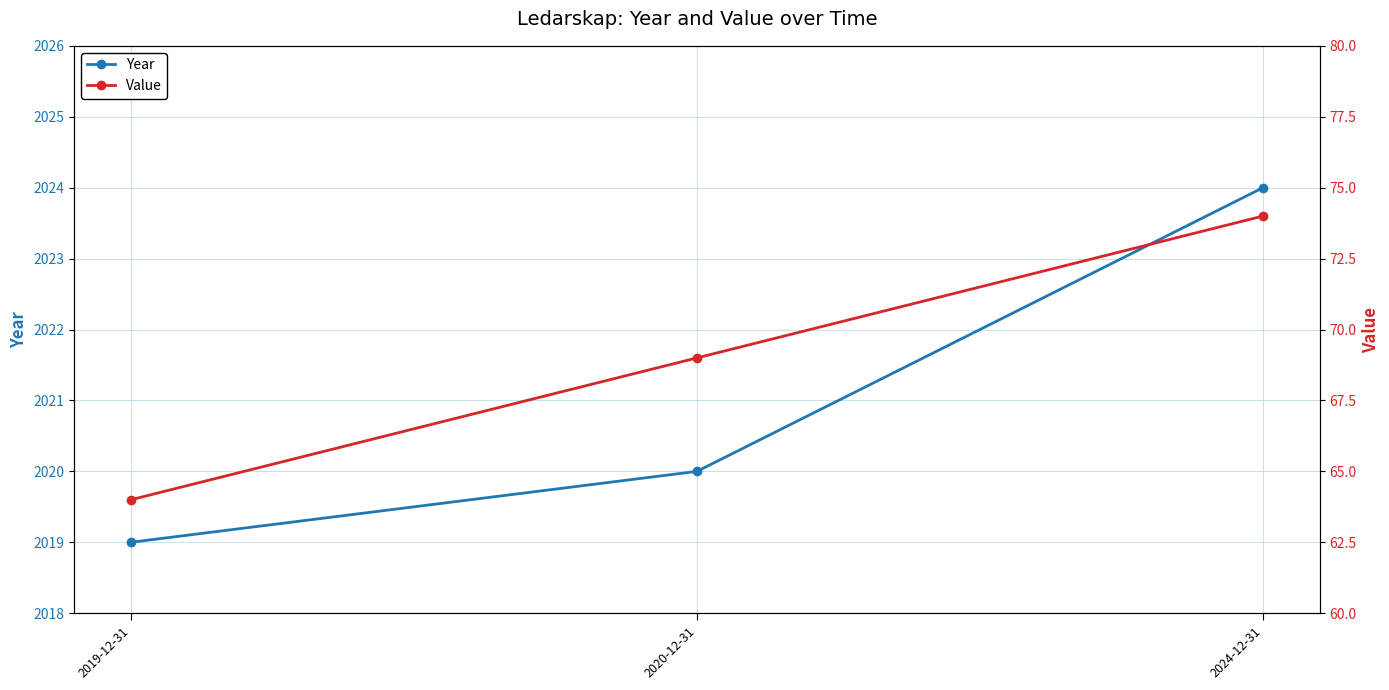

Reading left to right, transcribe all the data shown in this chart.

Year: 2019-12-31=2019	2020-12-31=2020	2024-12-31=2024
Value: 2019-12-31=64	2020-12-31=69	2024-12-31=74